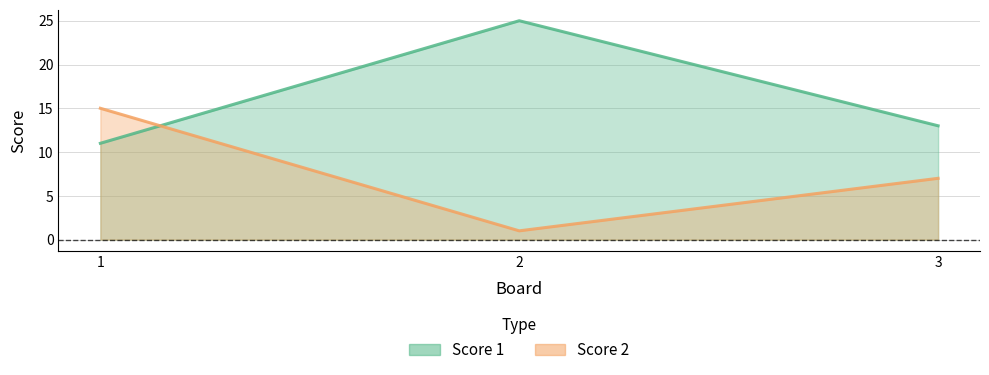

Is the value of Score 1 at 3 greater than the value of Score 2 at 3?

Yes